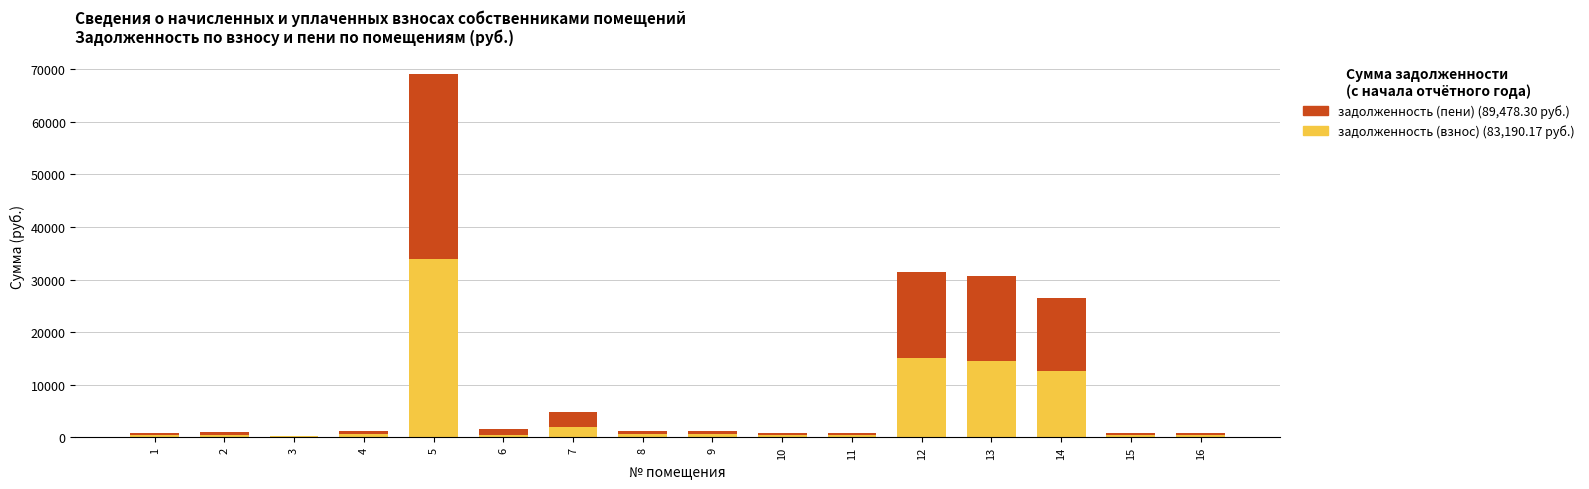

At which category is the sum across all series the highest?

5